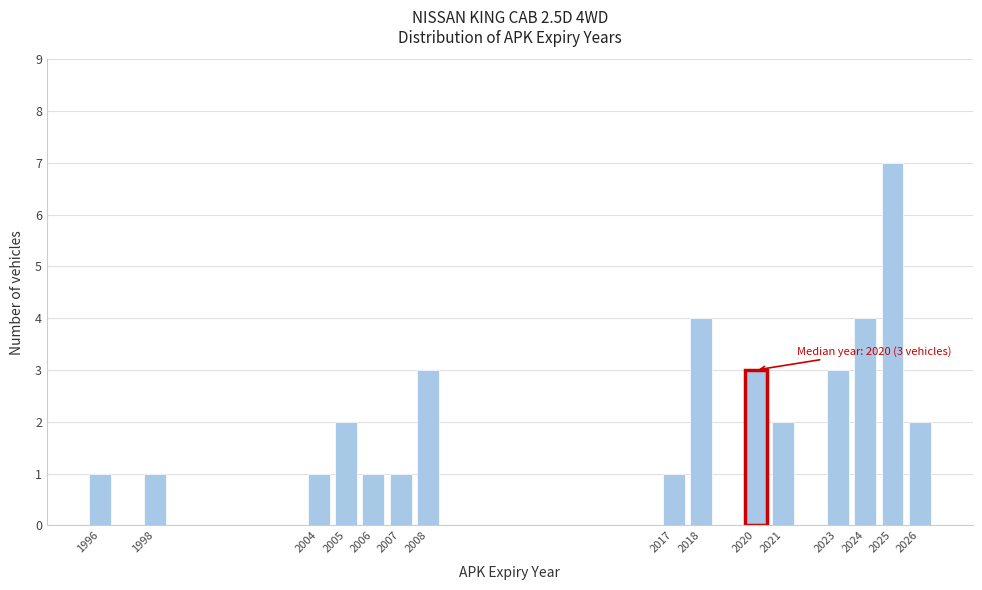

Reading right to left, transcribe all the data shown in this chart.

2	7	4	3	2	3	4	1	3	1	1	2	1	1	1